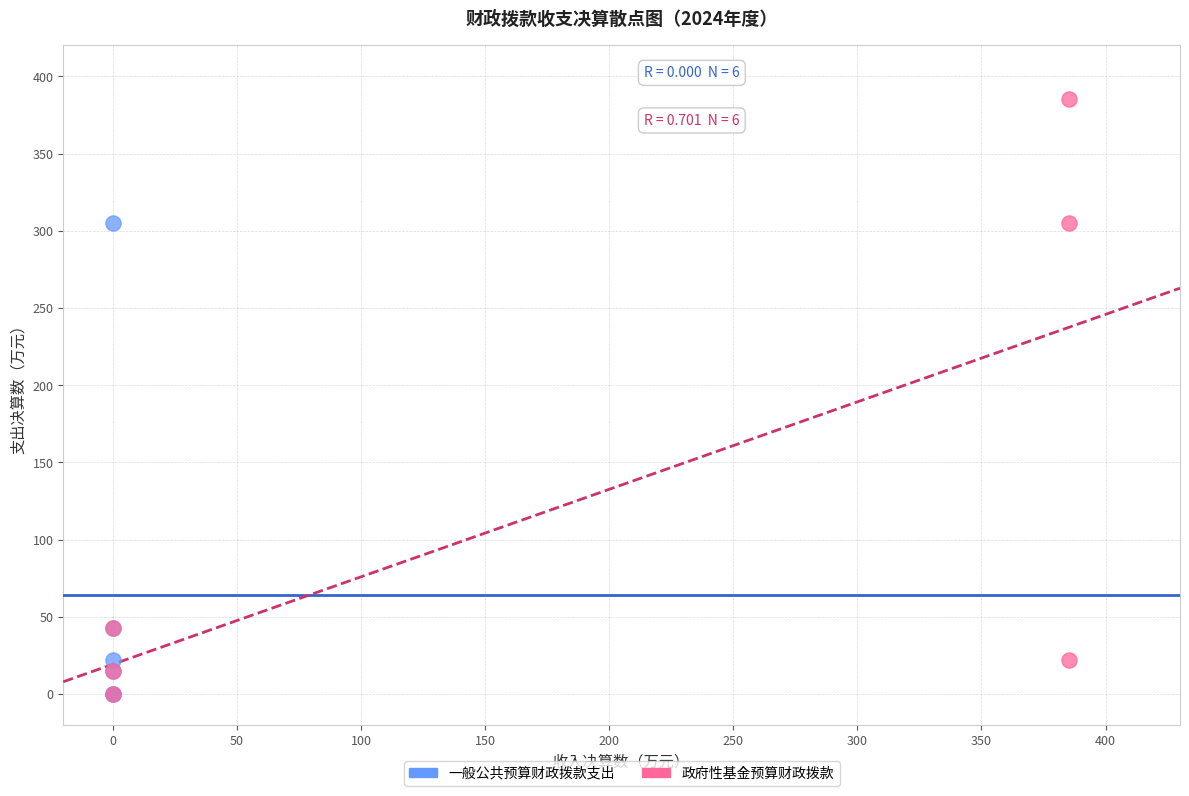

Which series has the largest Y range (max minus min)?

政府性基金预算财政拨款